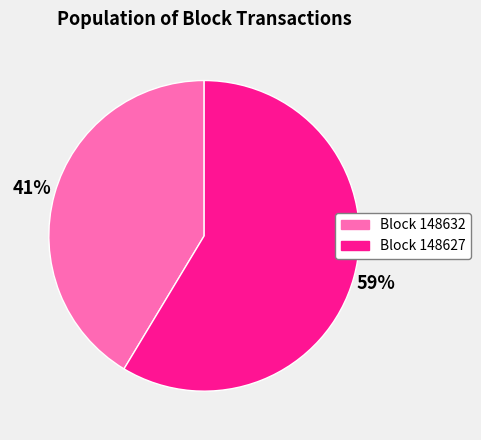

Is there any slice that represents more than half of the pie?

Yes